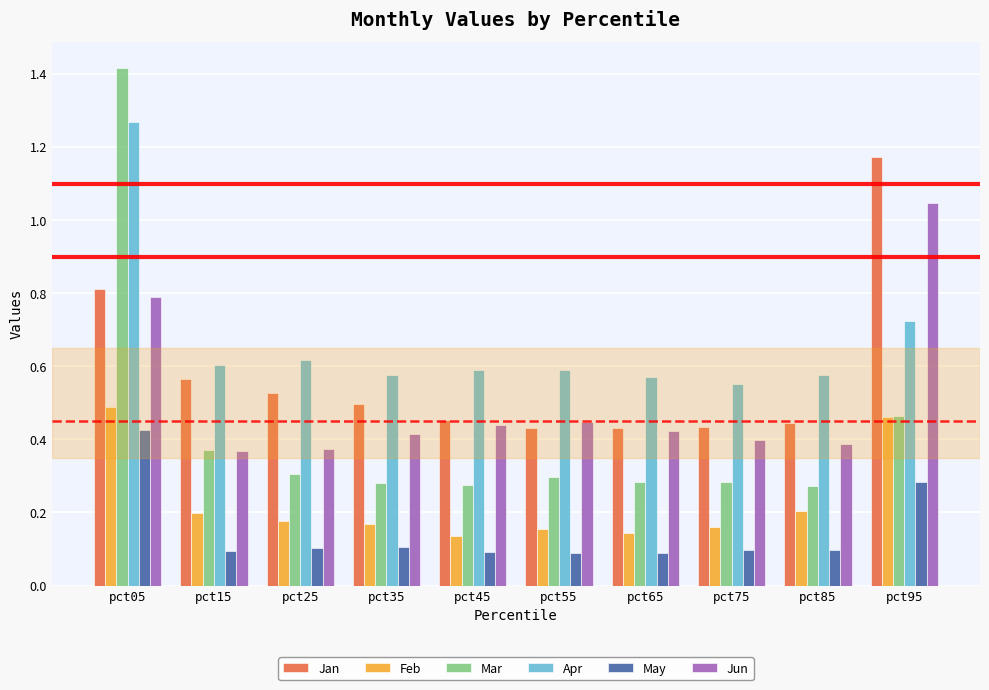

At which category does the chart reach its peak across all series?

pct05